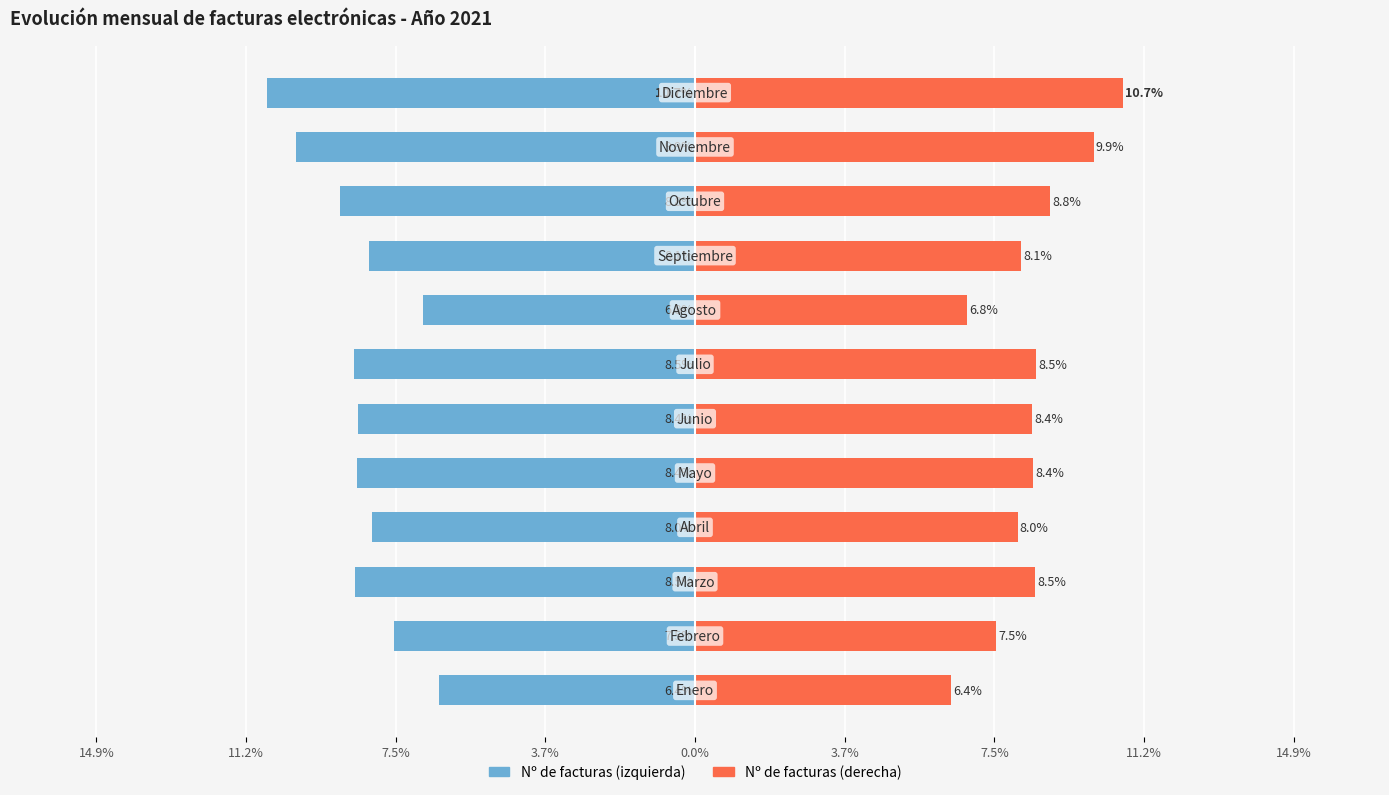

Count the number of categories in the chart.

12